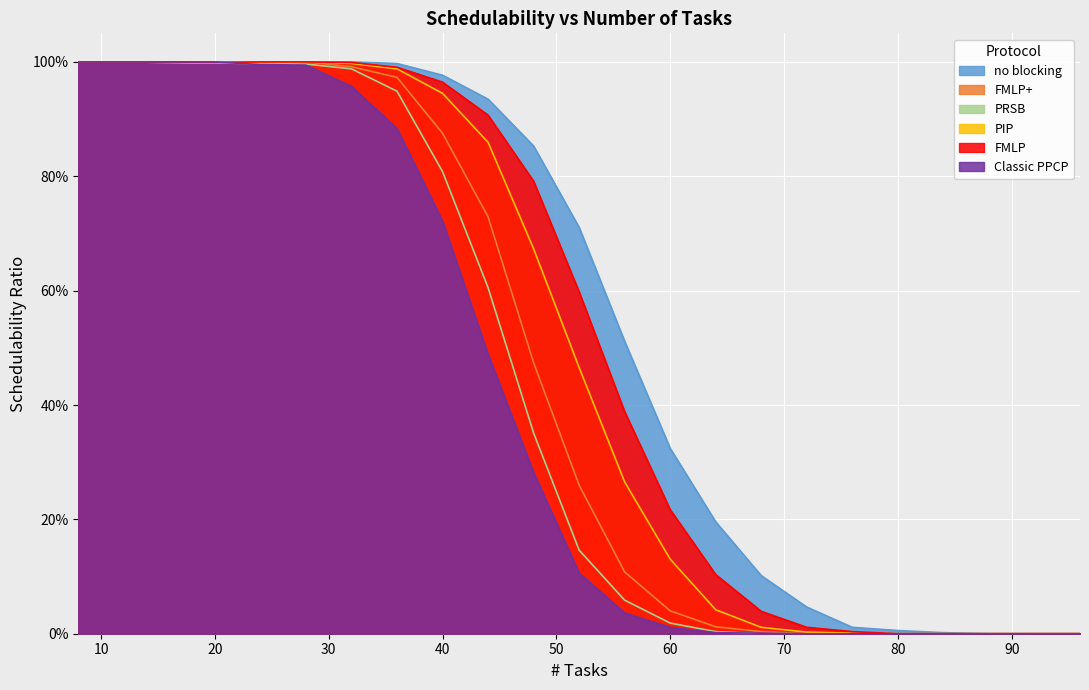

What is the maximum value for Classic PPCP?

1.0